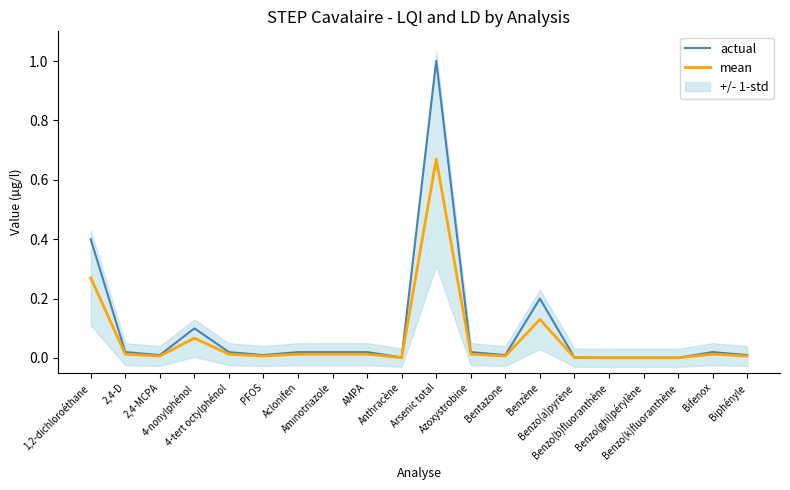

True or false: actual has more than 0 interior local peaks.

True